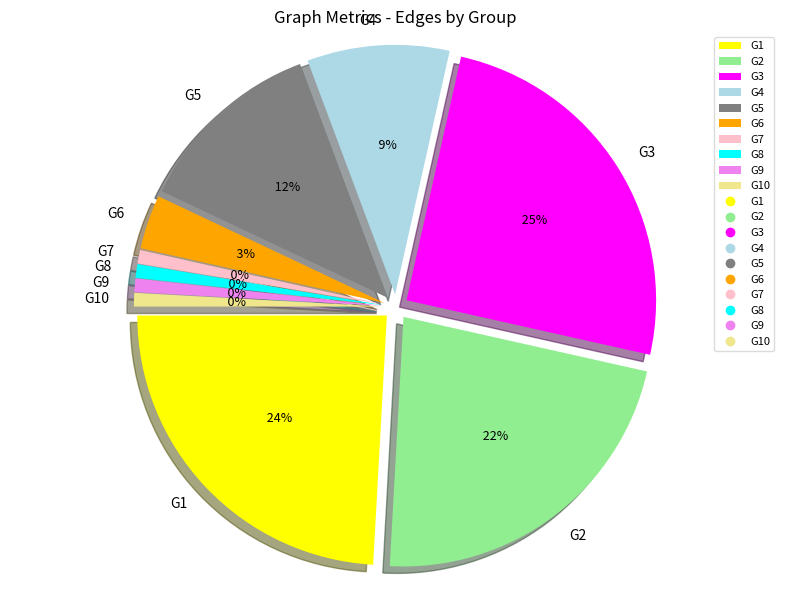

Does G4 represent more than half of the total?

No